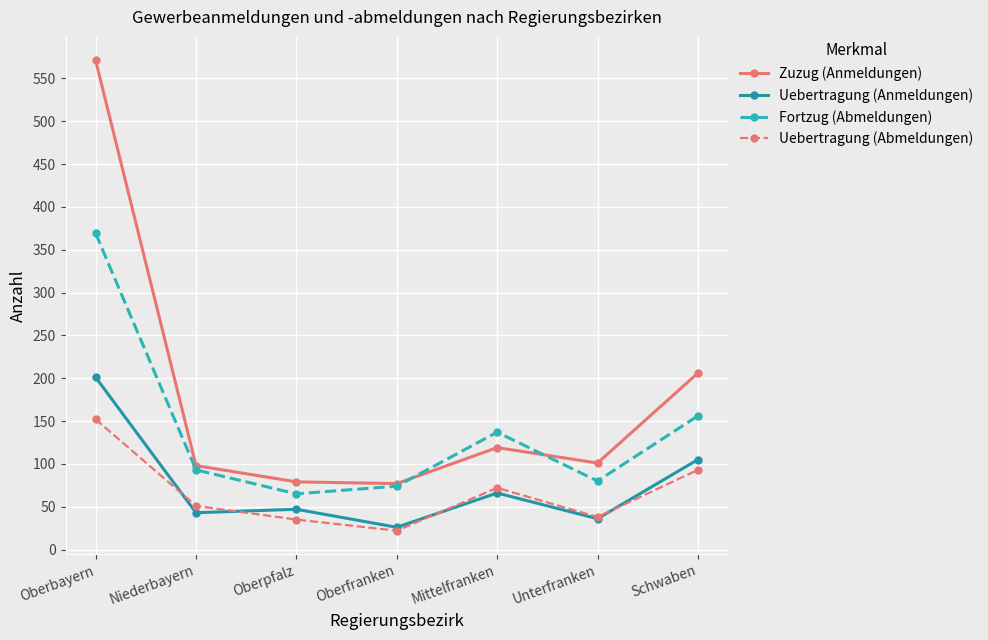

The value of Zuzug (Anmeldungen) at Niederbayern is 157. True or false?

False